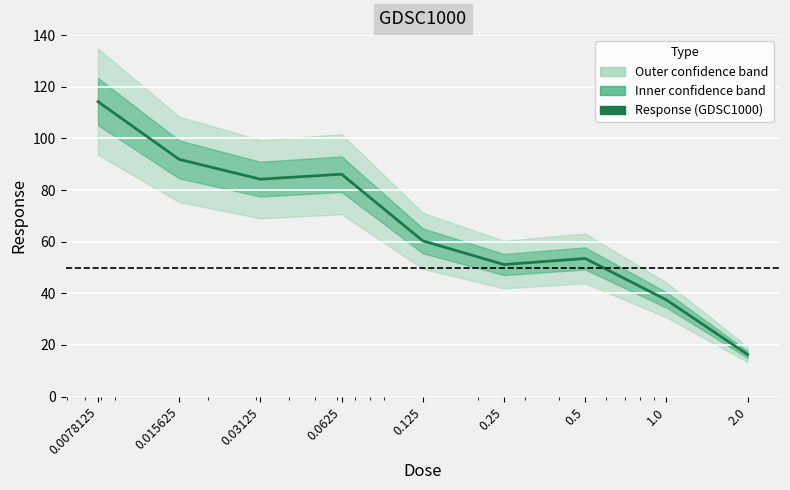

Count the number of values greater than 60.

5